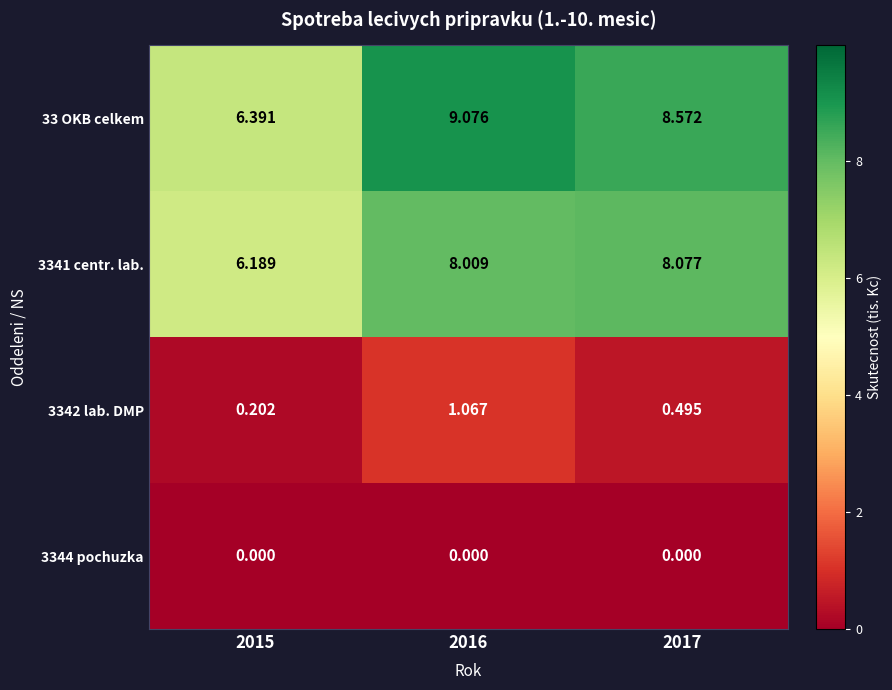

Which series has the largest range (max minus min)?

33 OKB celkem